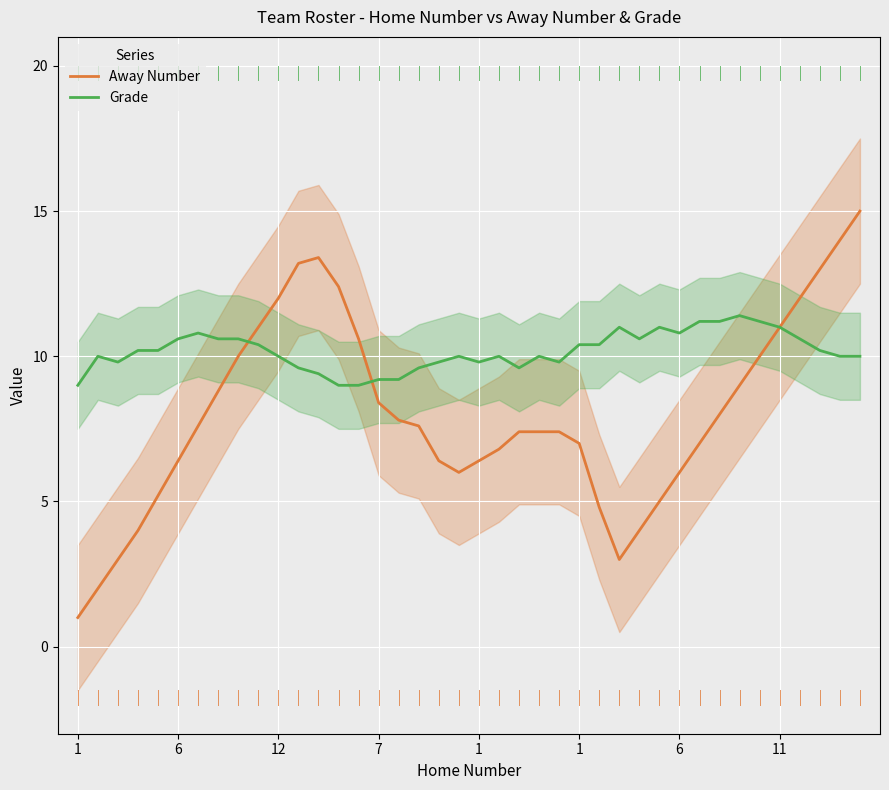

True or false: Grade has a value of 11.4 at 33.

True